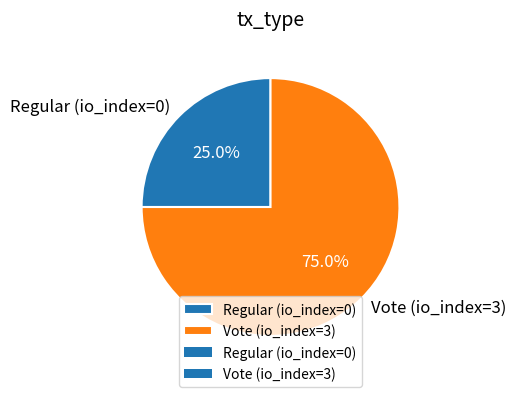

Rank the categories by value from lowest to highest.

Regular (io_index=0), Vote (io_index=3)